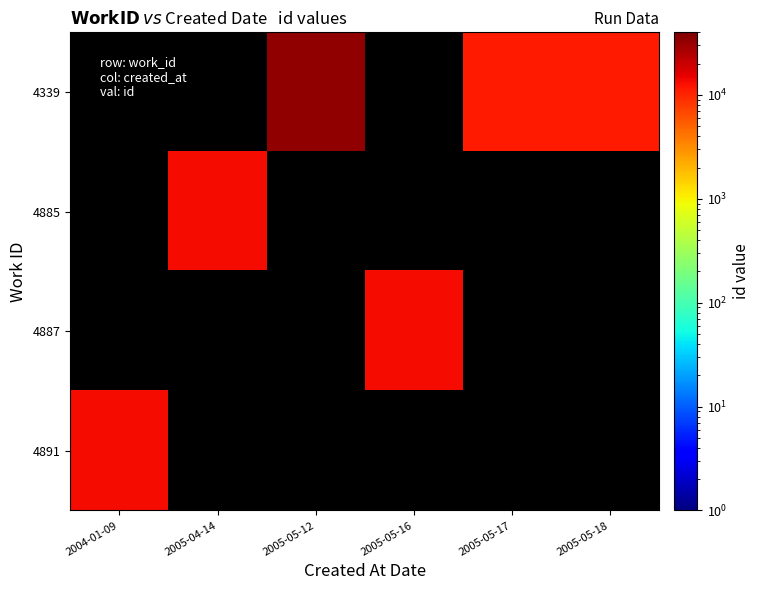

How many distinct data groups are displayed?

4